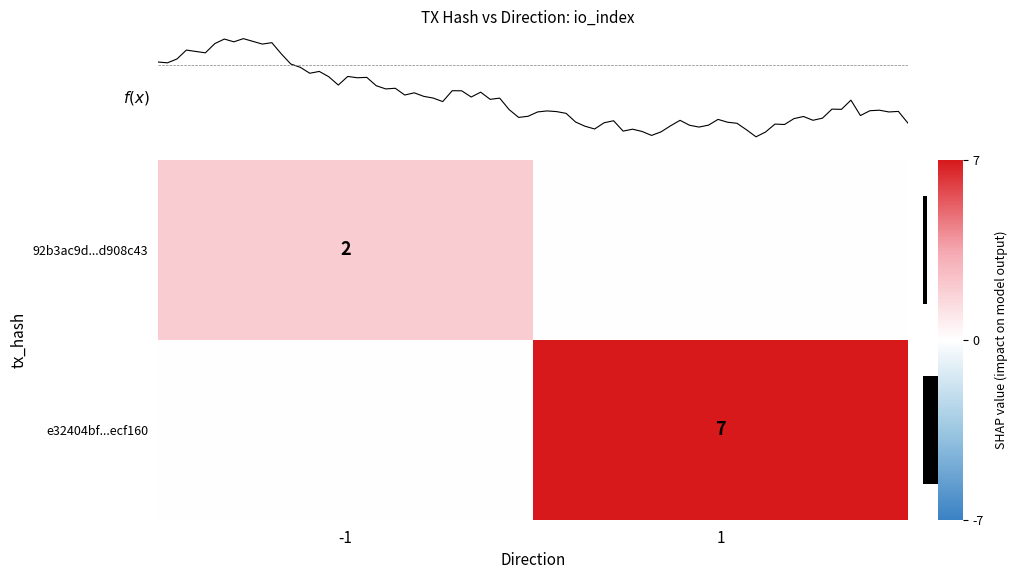

The value of 92b3ac9d...d908c43 at -1 is 3. True or false?

False